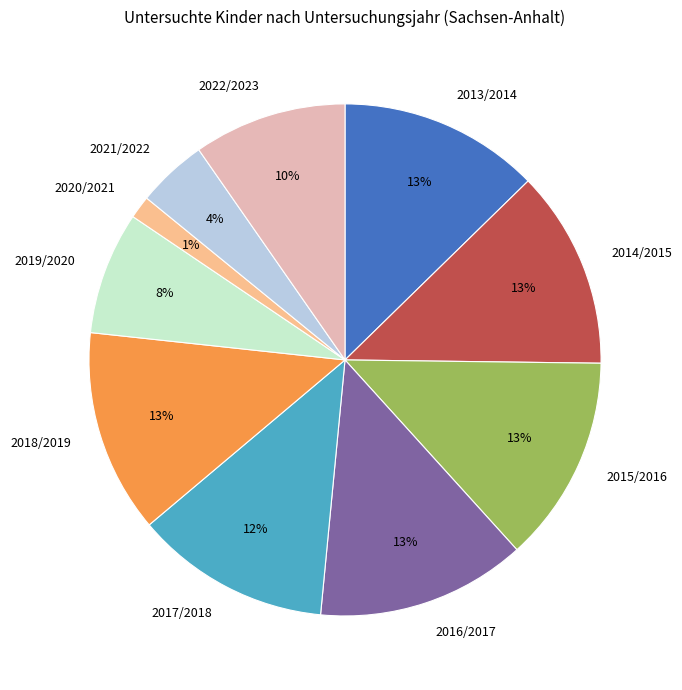

What is the smallest slice in the pie chart?

2020/2021